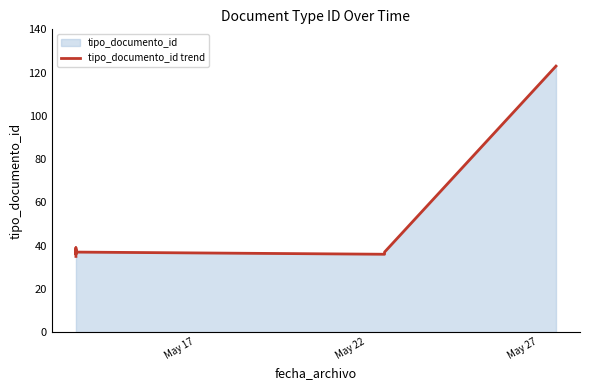

What is the greatest value displayed?

123